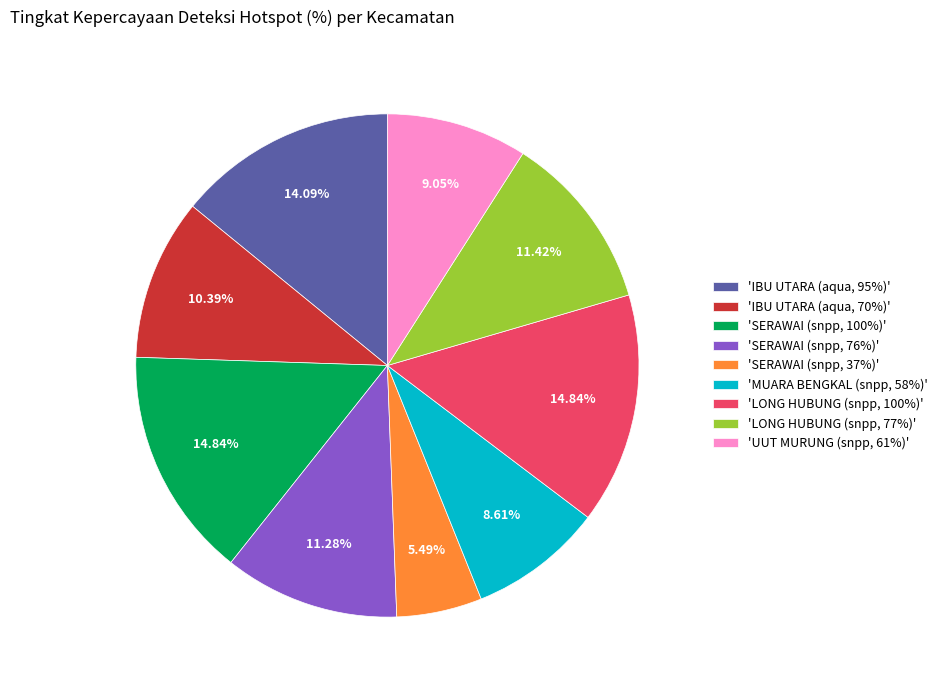

Does 'SERAWAI (snpp, 37%)' represent more than half of the total?

No